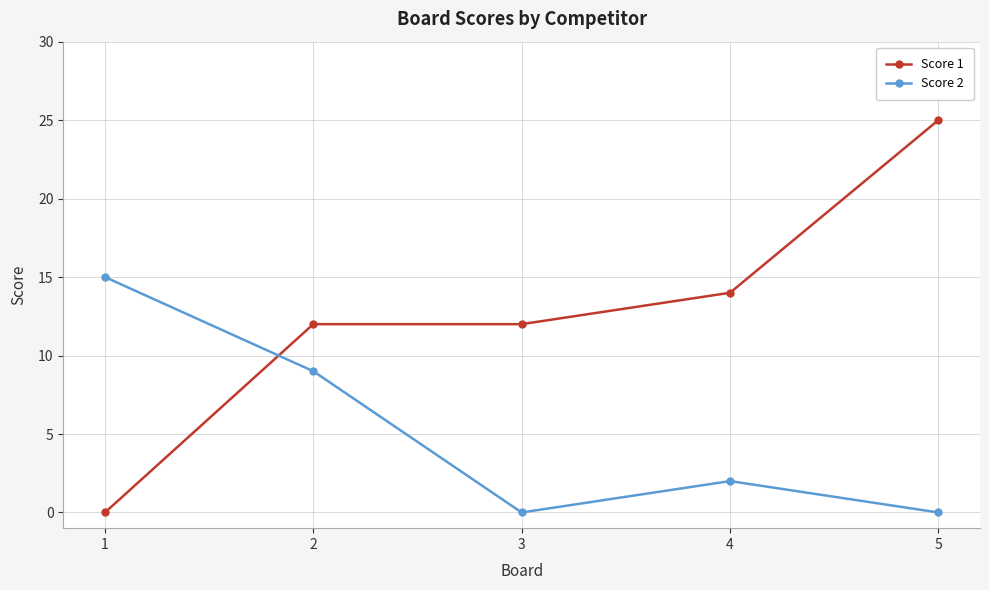

How many interior local peaks does the Score 2 series have?

1